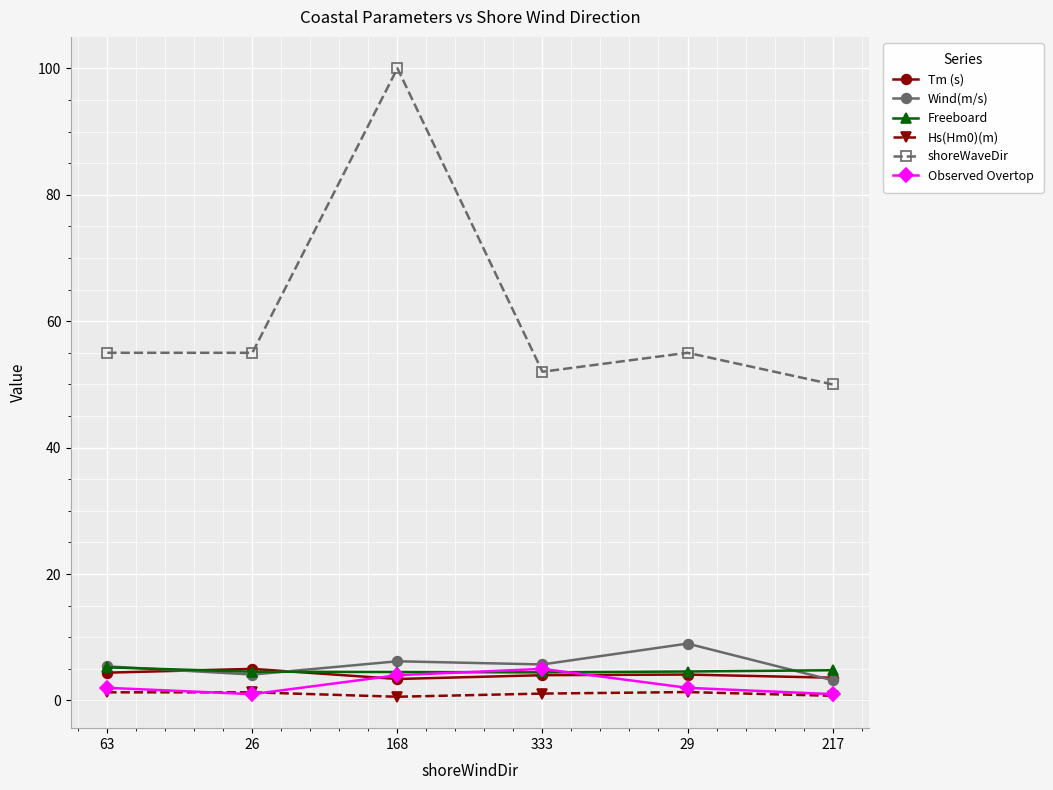

True or false: Observed Overtop has more than 2 interior local peaks.

False